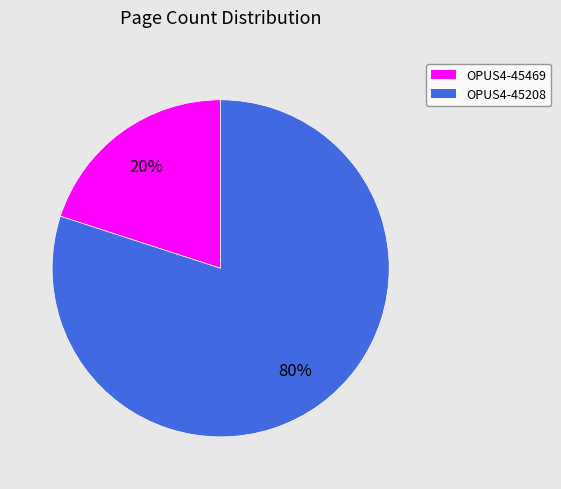

Is there any slice that represents more than half of the pie?

Yes